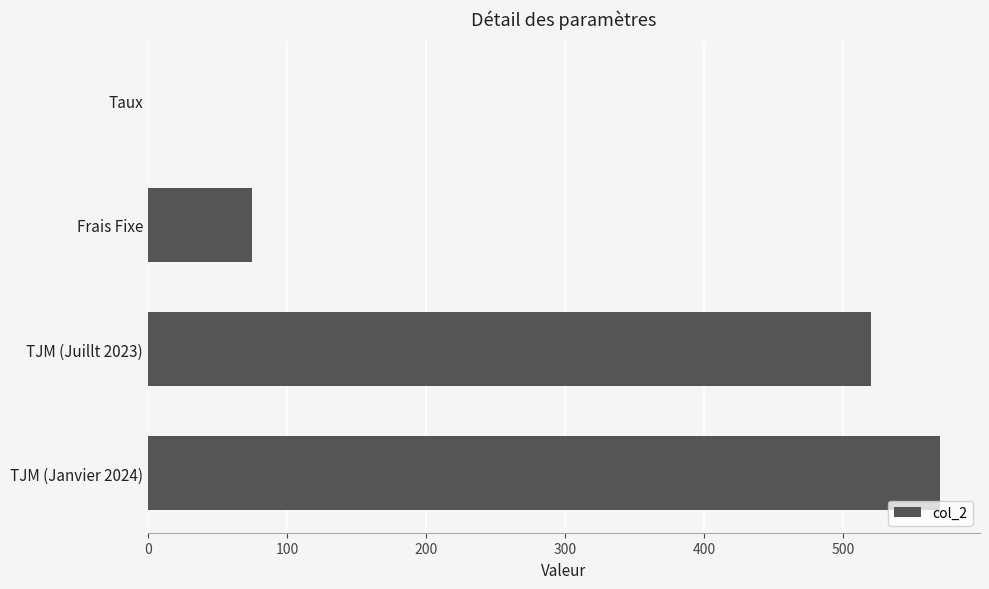

The chart shows a value of 520.0 at TJM (Juillt 2023). True or false?

True